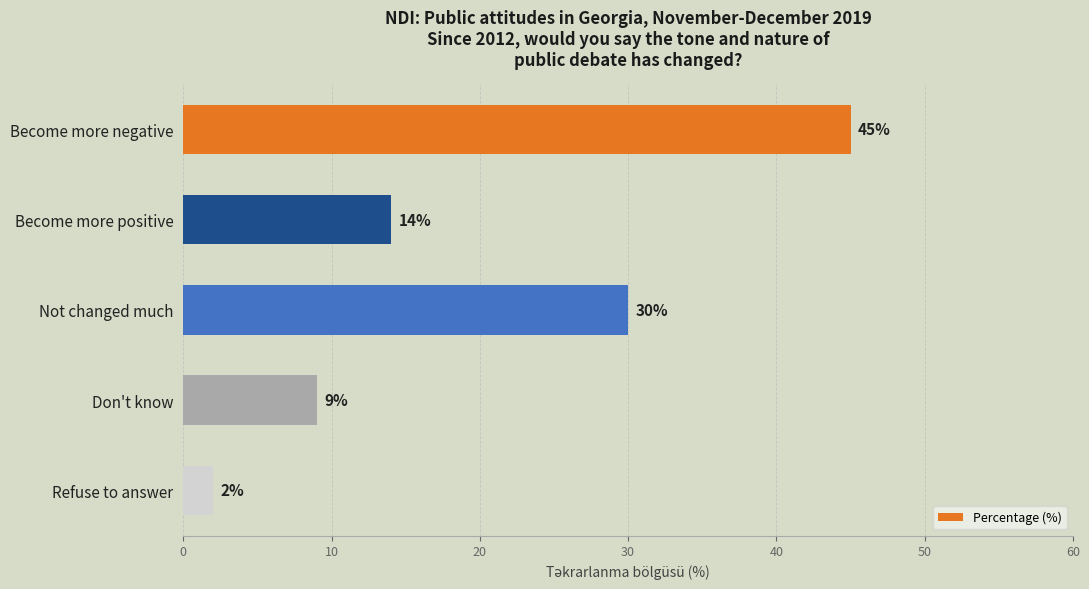

Rank the categories by value from lowest to highest.

Refuse to answer, Don't know, Become more positive, Not changed much, Become more negative